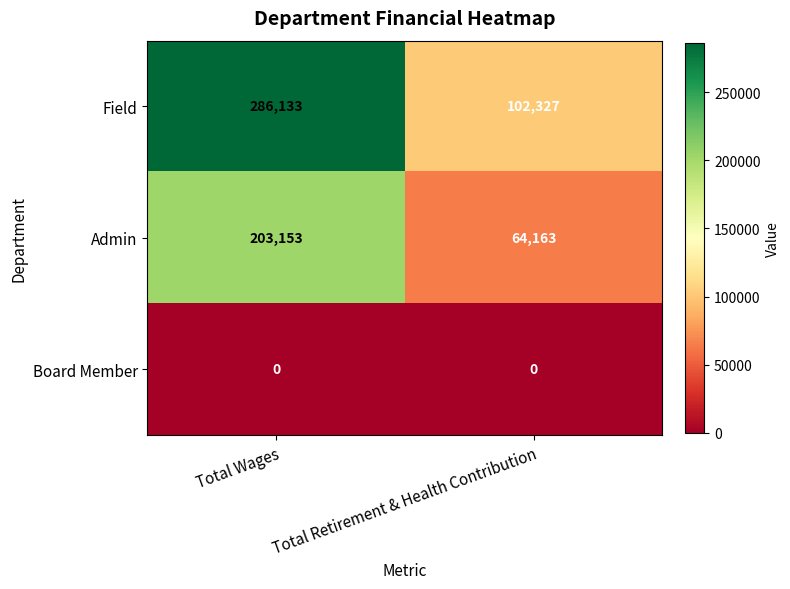

What is the greatest value displayed?

286133